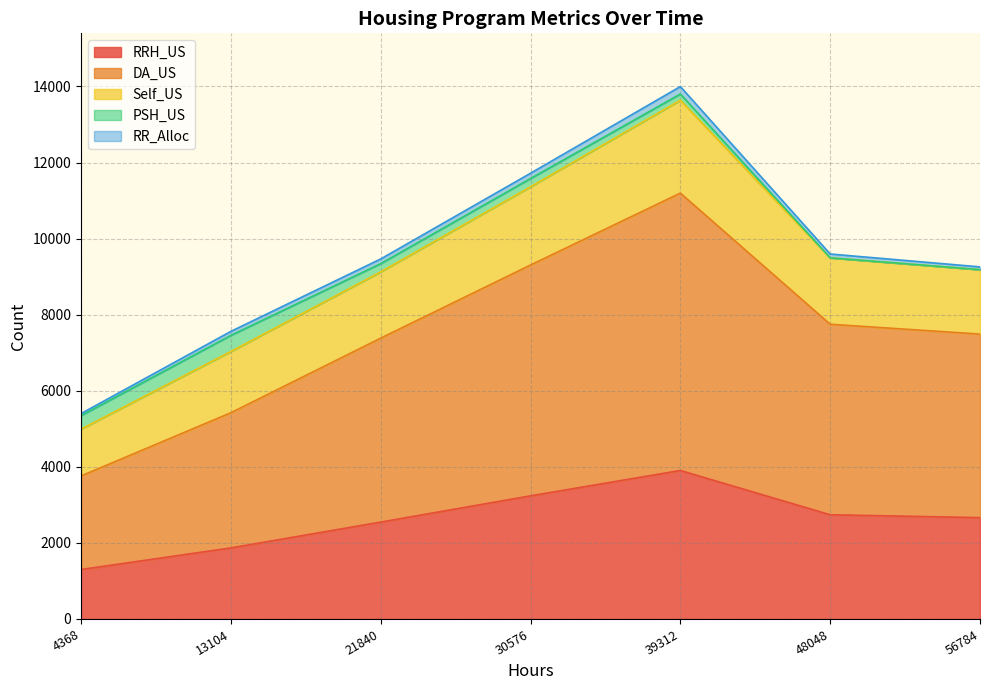

True or false: RRH_US has a value of 3904 at 39312.

True